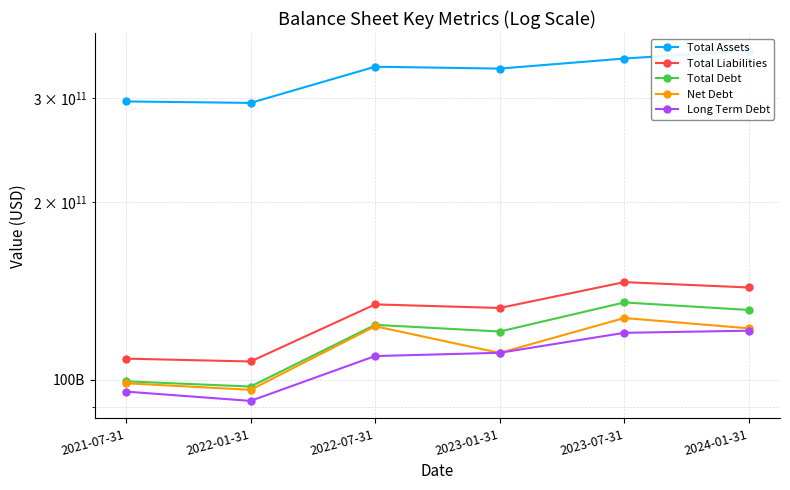

Is it true that Net Debt equals 127242378000 at 2023-07-31?

True